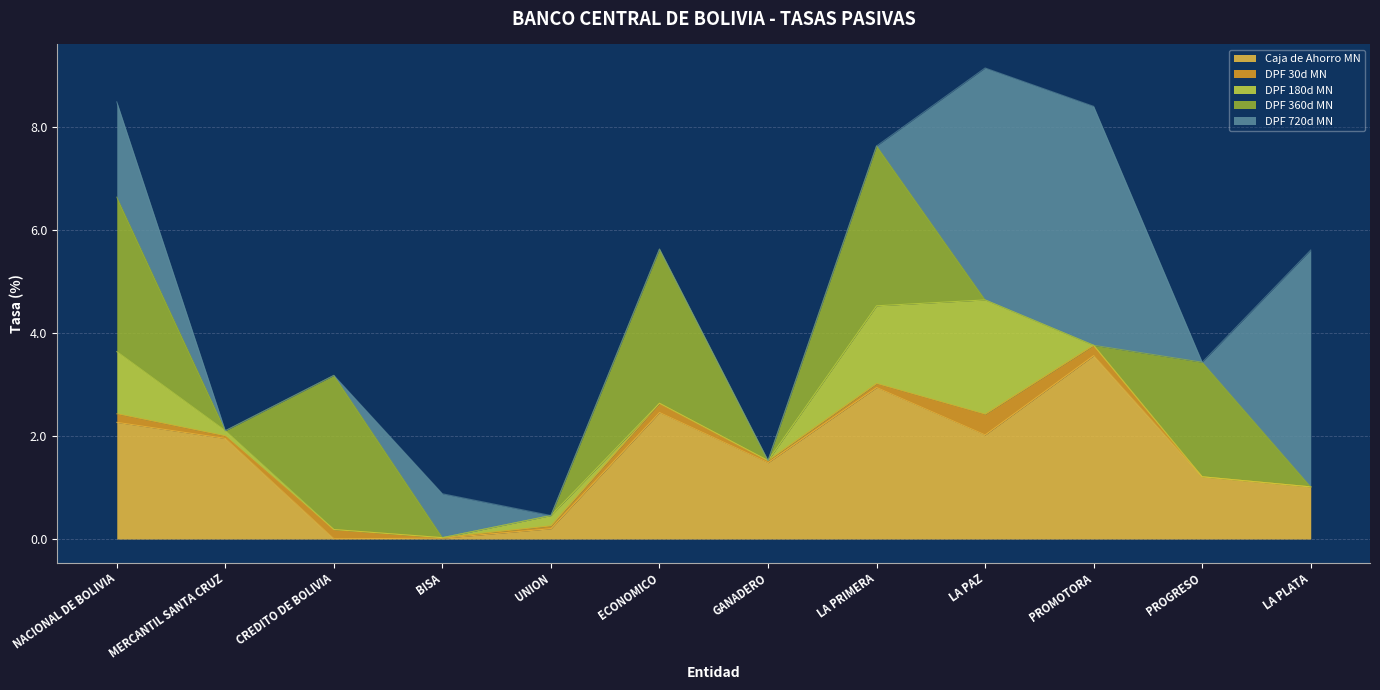

Reading right to left, list all the values displayed in this chart.

Caja de Ahorro MN: 1.0	1.2	3.6	2.0	2.9	1.5	2.5	0.2	0.0	0.0	1.9	2.3
DPF 30d MN: 0.0	0.0	0.2	0.4	0.1	0.0	0.2	0.1	0.0	0.2	0.1	0.2
DPF 180d MN: 0.0	0.0	0.0	2.2	1.5	0.0	0.0	0.2	0.0	0.0	0.1	1.2
DPF 360d MN: 0.0	2.2	0.0	0.0	3.1	0.0	3.0	0.0	0.0	3.0	0.0	3.0
DPF 720d MN: 4.6	0.0	4.6	4.5	0.0	0.0	0.0	0.0	0.9	0.0	0.0	1.8